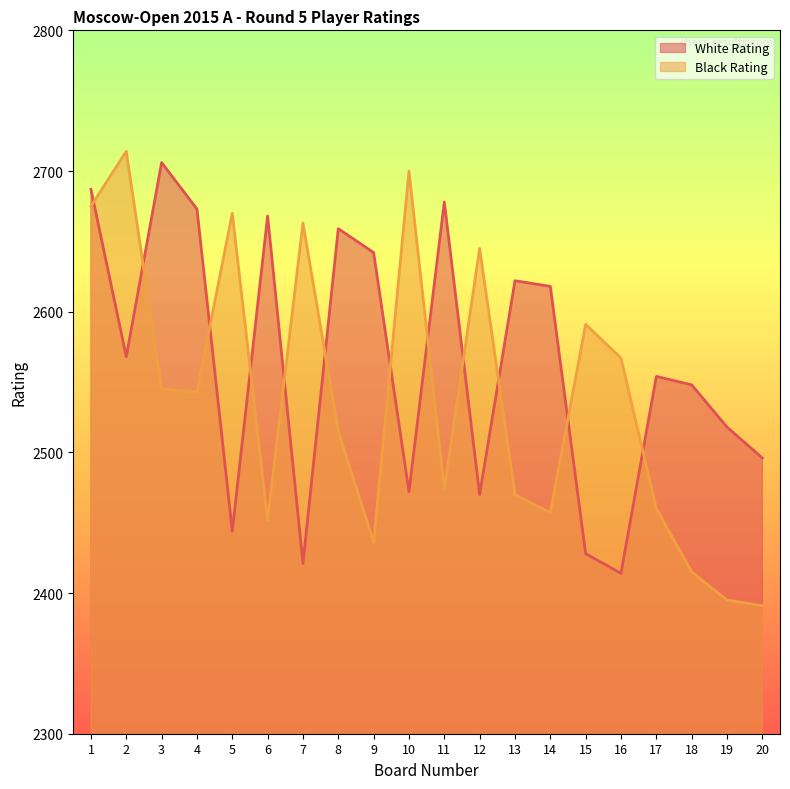

List the series in order of their peak value, highest first.

Black Rating, White Rating